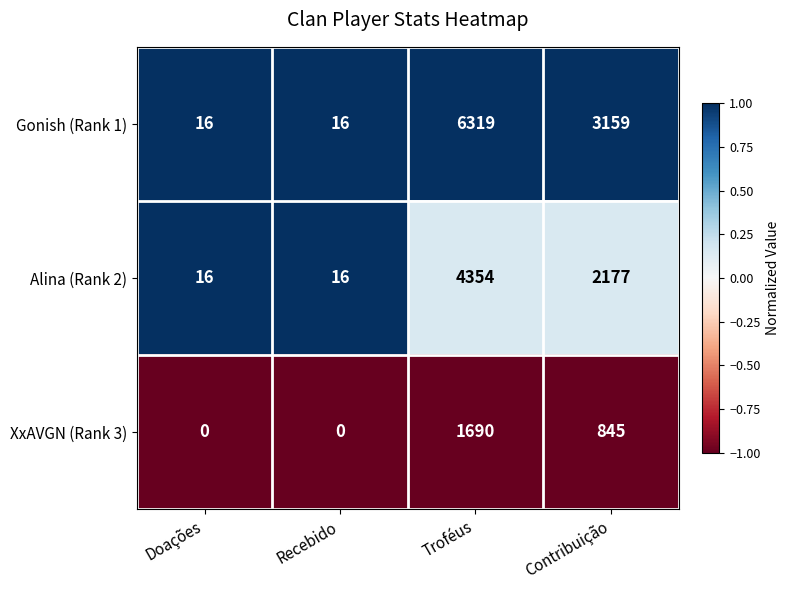

Is it true that Gonish (Rank 1) equals 24 at Doações?

False